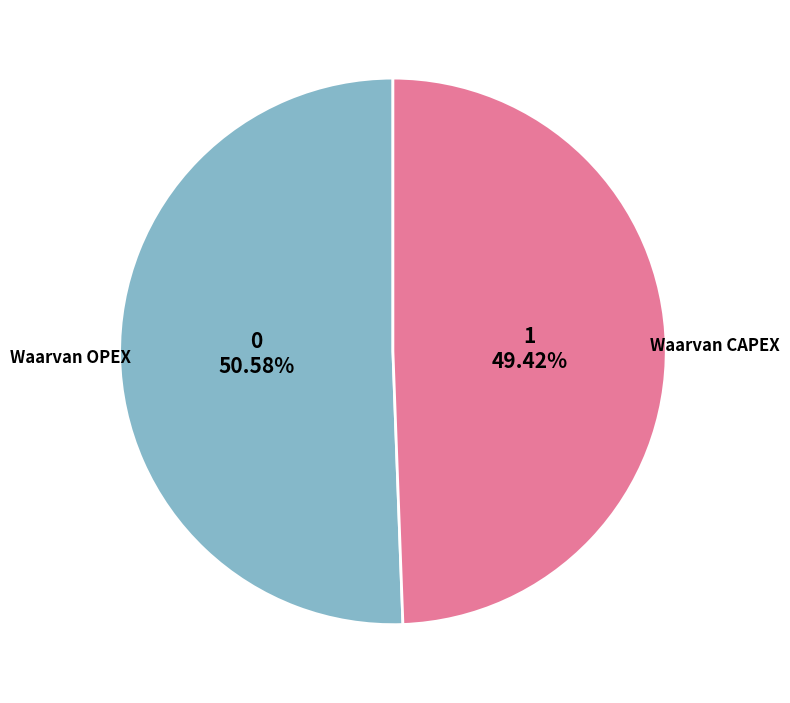

To the nearest percent, what is the average slice percentage?

50%